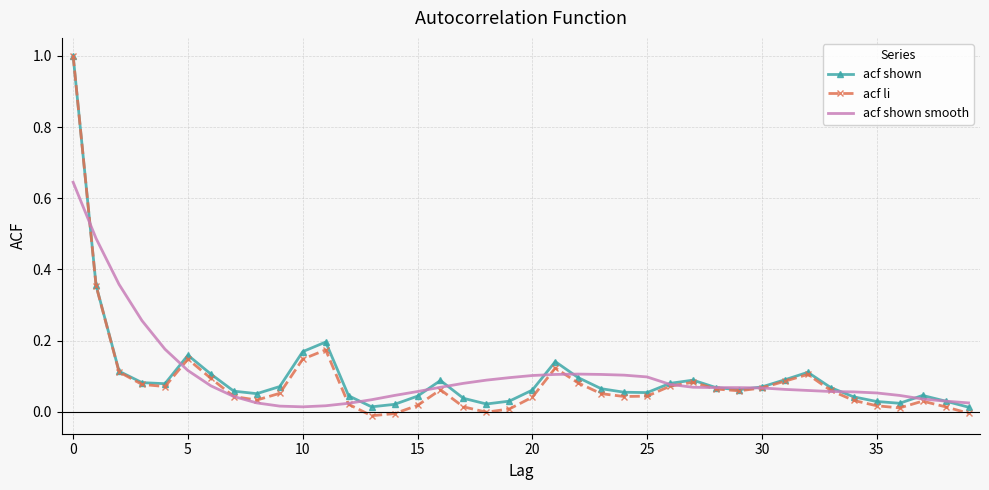

What is the maximum value shown in the chart?

1.0